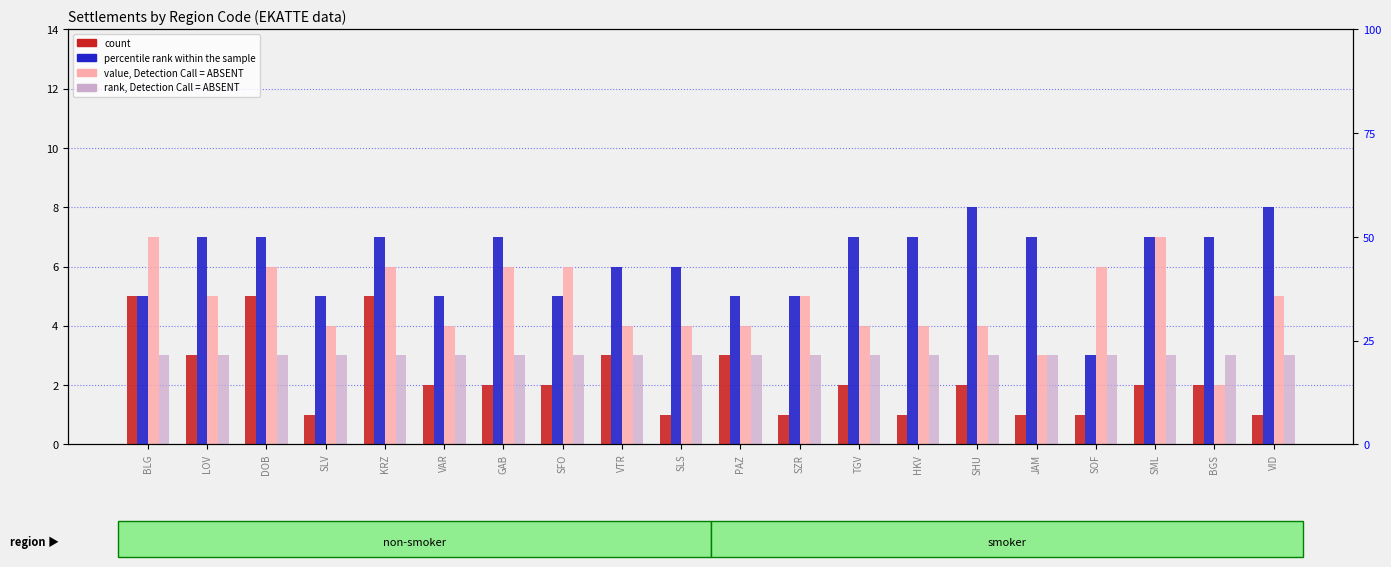

How many value, Detection Call = ABSENT values are between 4 and 6?

16